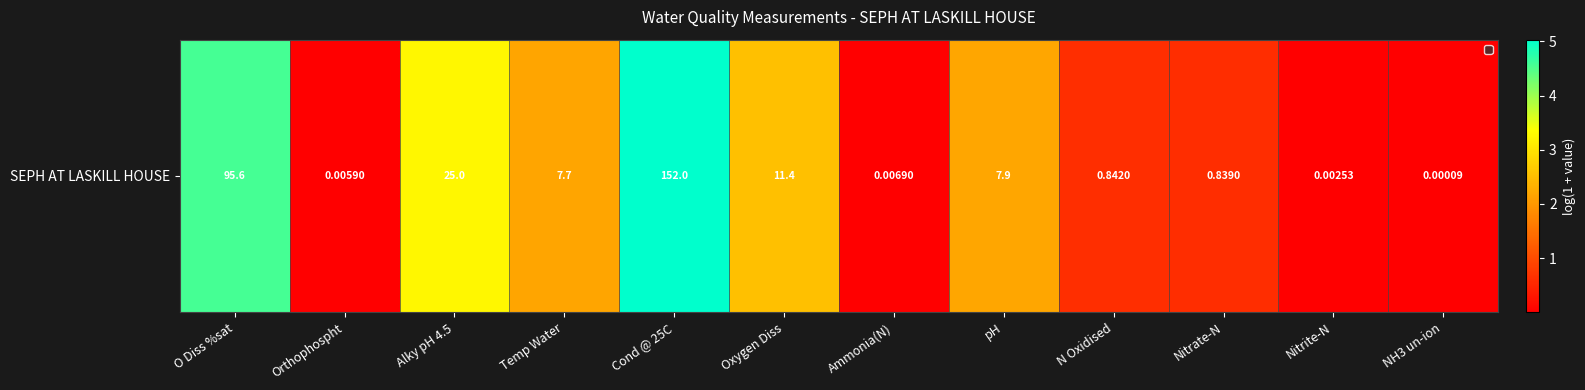

Count the number of values greater than 2.

6